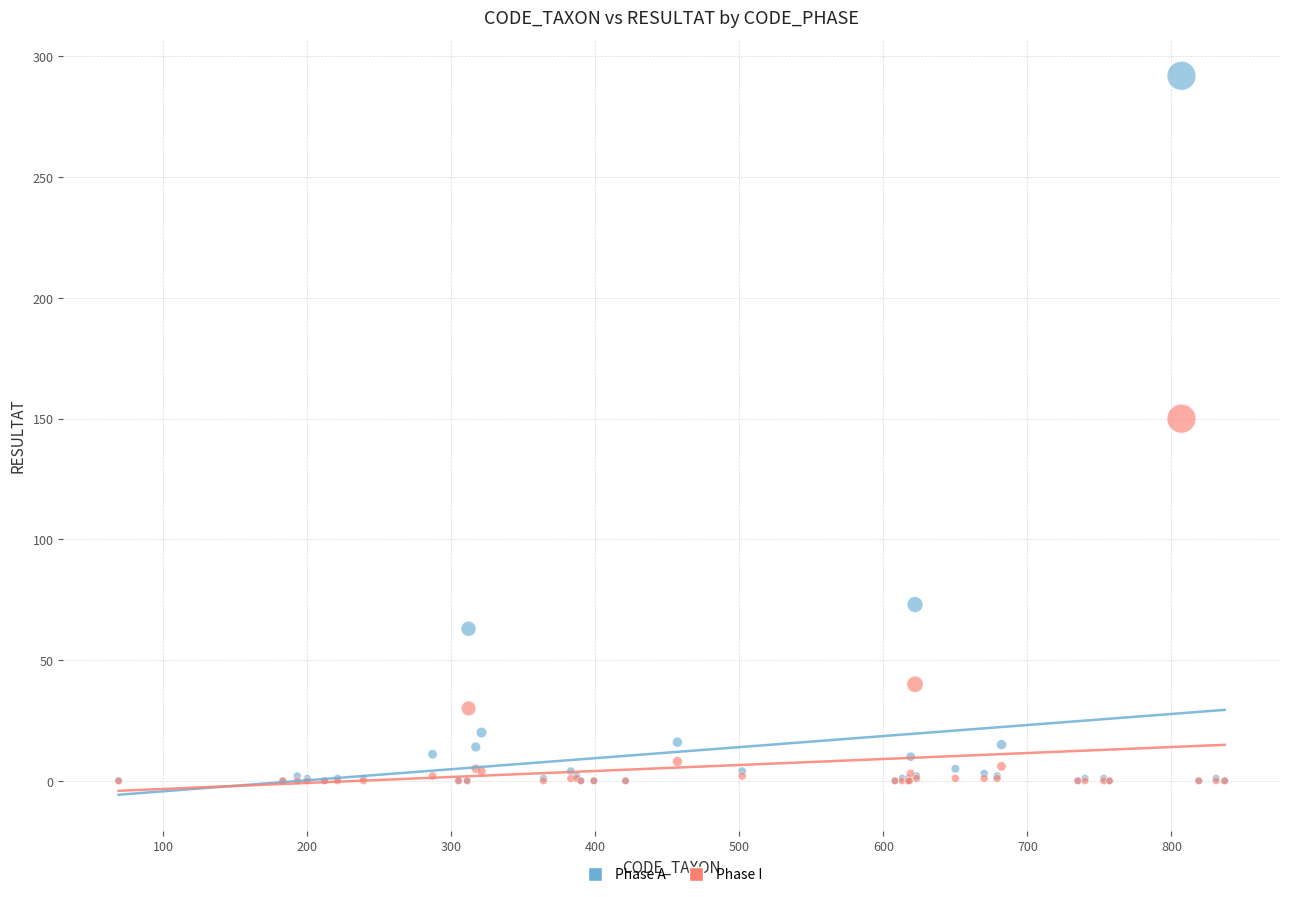

Which series reaches the maximum Y coordinate?

Phase A